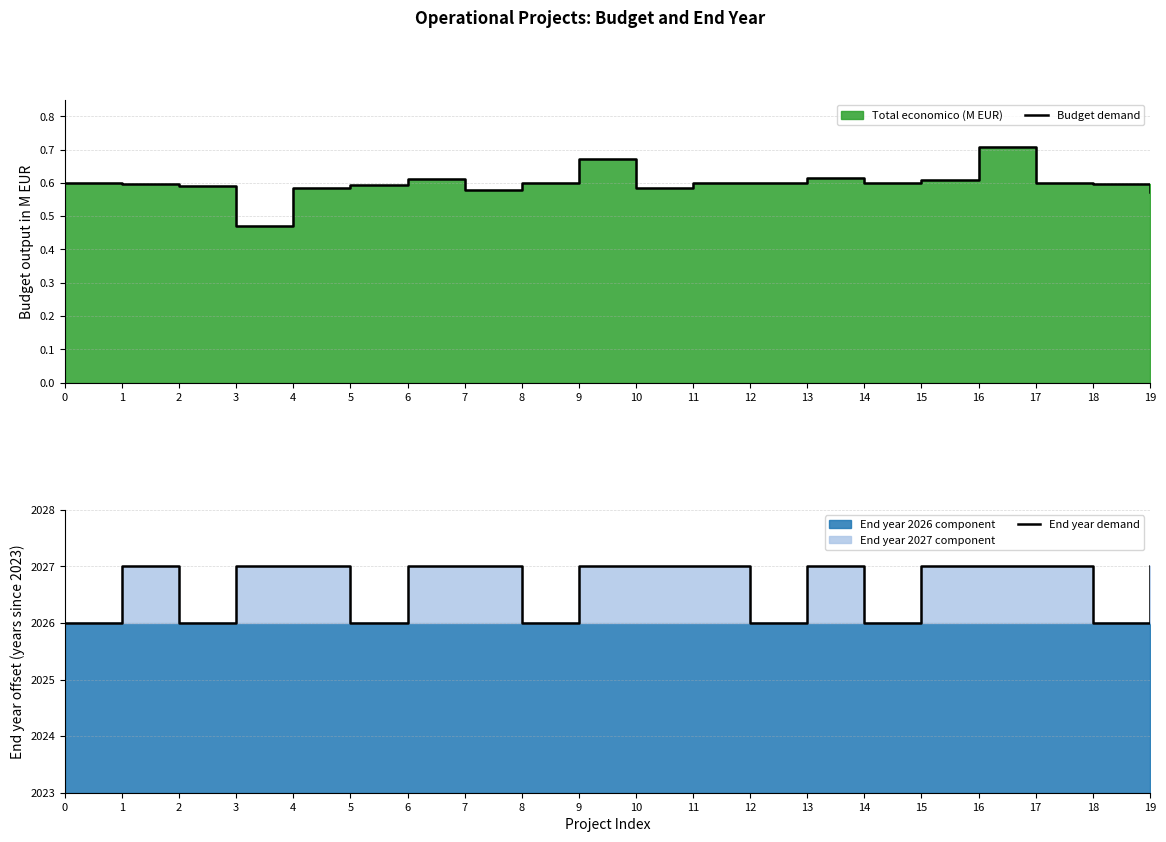

Reading right to left, what are all the values shown in this chart?

Budget demand: 19=0.6	18=0.6	17=0.6	16=0.7	15=0.6	14=0.6	13=0.6	12=0.6	11=0.6	10=0.6	9=0.7	8=0.6	7=0.6	6=0.6	5=0.6	4=0.6	3=0.5	2=0.6	1=0.6	0=0.6
End year demand: 19=4.0	18=3.0	17=4.0	16=4.0	15=4.0	14=3.0	13=4.0	12=3.0	11=4.0	10=4.0	9=4.0	8=3.0	7=4.0	6=4.0	5=3.0	4=4.0	3=4.0	2=3.0	1=4.0	0=3.0